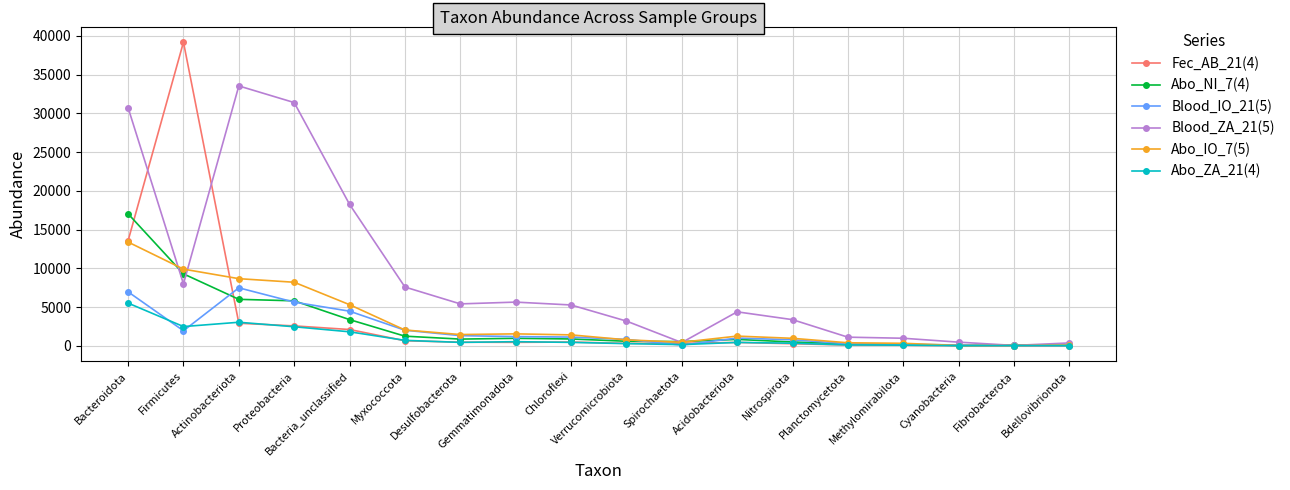

At which category does the chart reach its peak across all series?

Firmicutes